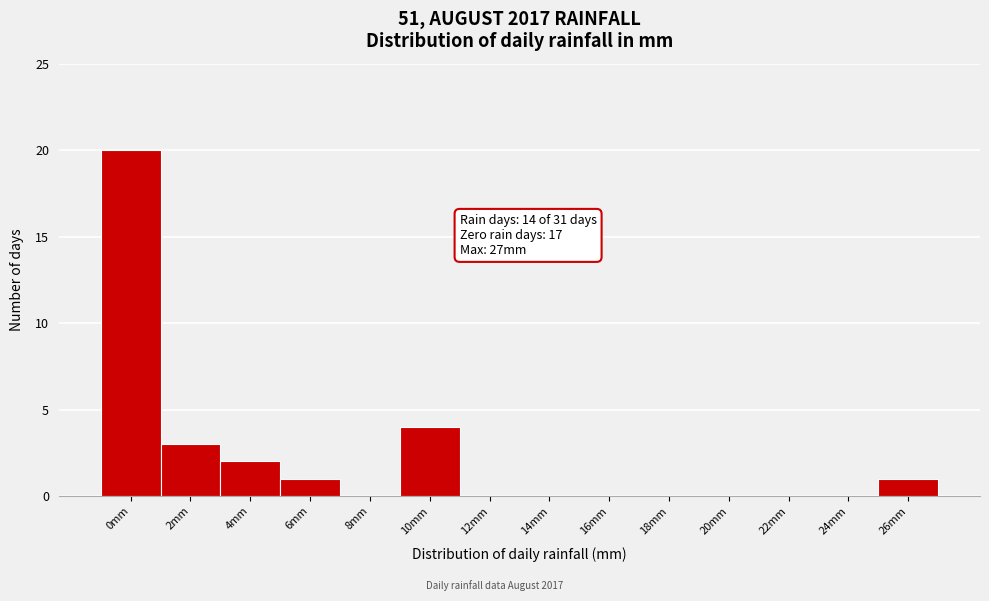

Reading left to right, what are all the values shown in this chart?

0mm=20	2mm=3	4mm=2	6mm=1	8mm=0	10mm=4	12mm=0	14mm=0	16mm=0	18mm=0	20mm=0	22mm=0	24mm=0	26mm=1